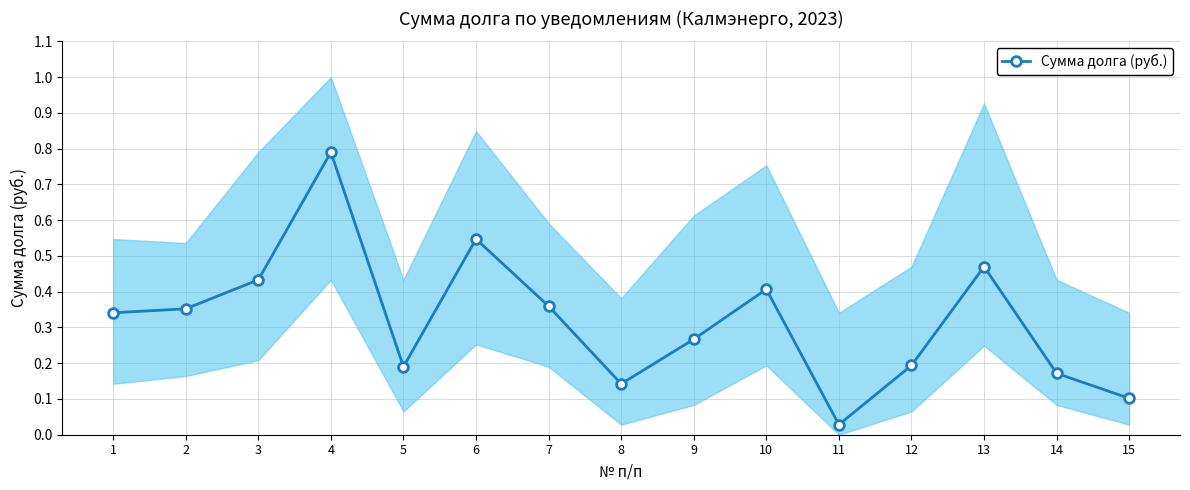

What is the sum of all values?

4.8